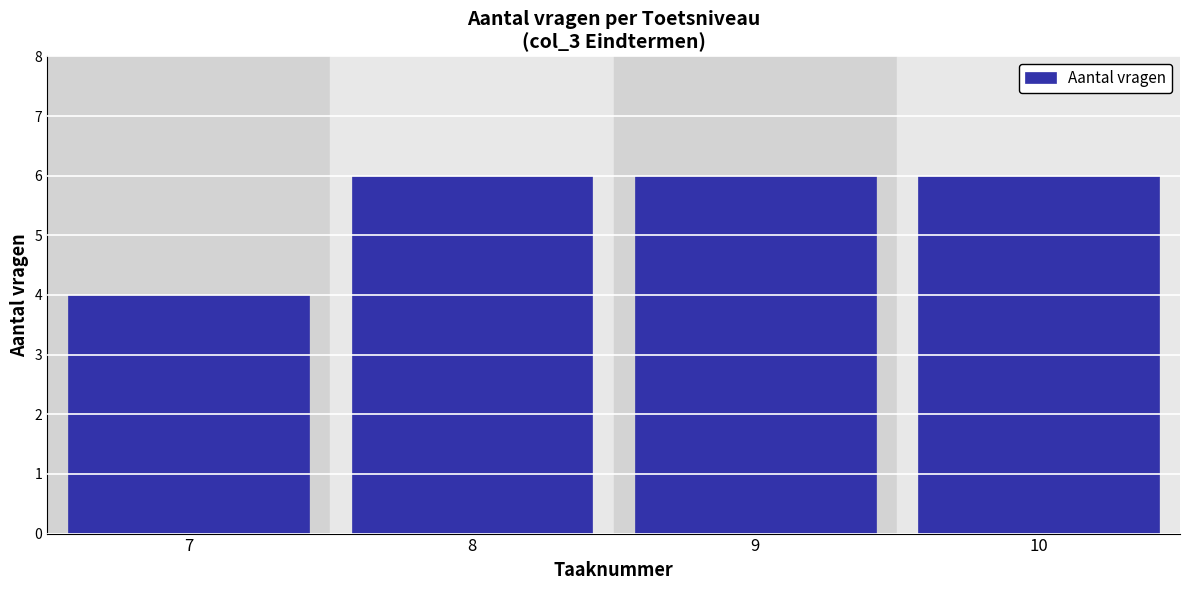

Reading left to right, extract all data points from this chart.

7=4	8=6	9=6	10=6